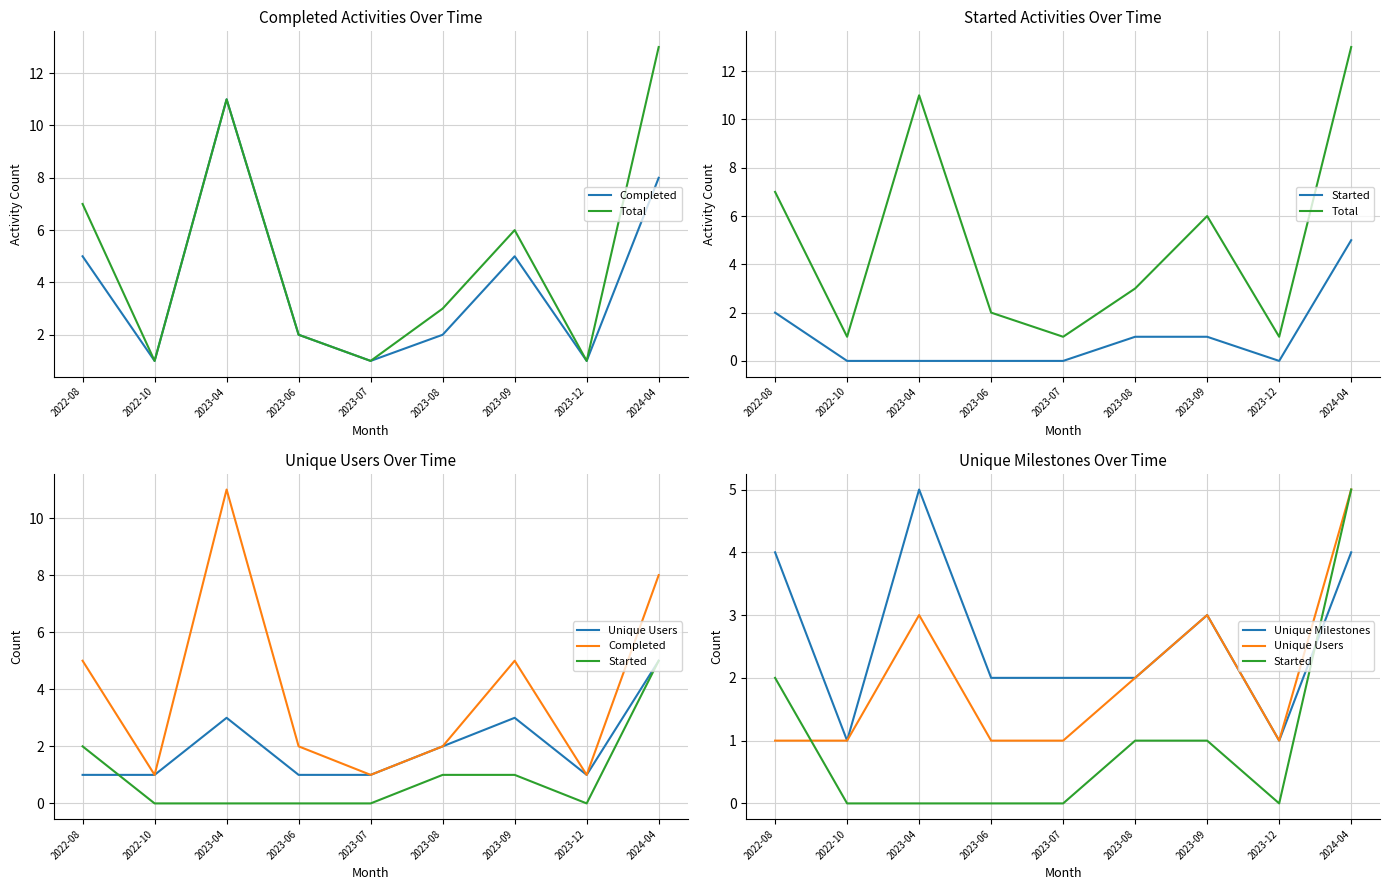

At which category does Total reach its first local valley?

2022-10